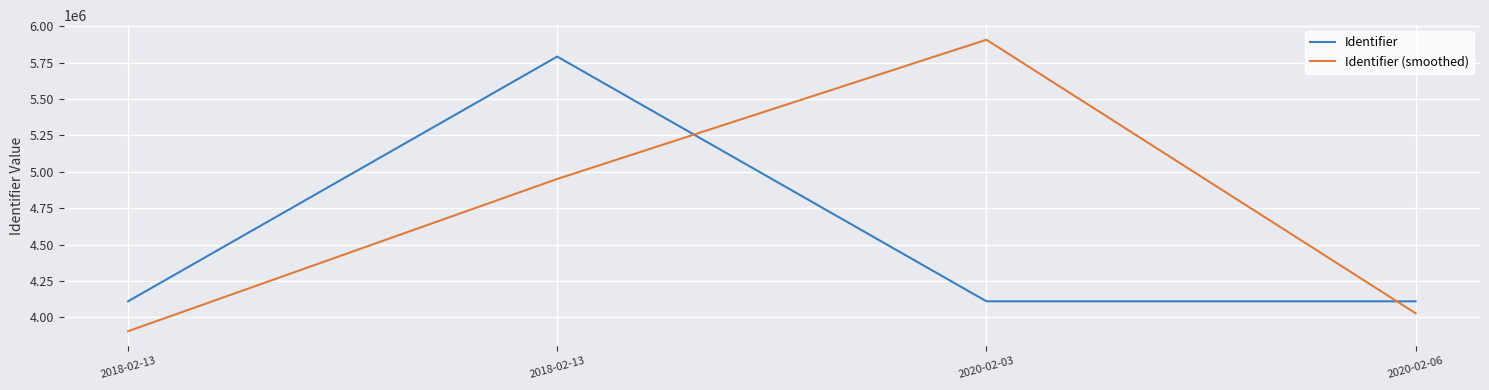

Is it true that Identifier (smoothed) equals 4027508.0 at 2020-02-06?

True